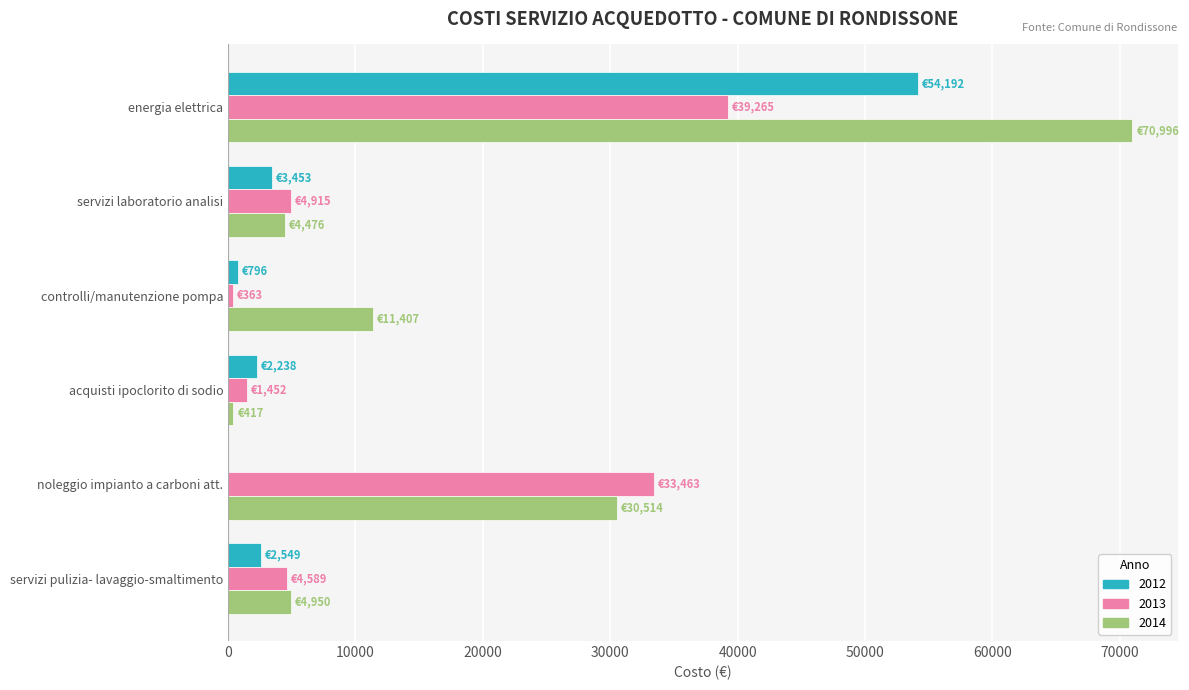

Count the number of categories in the chart.

6